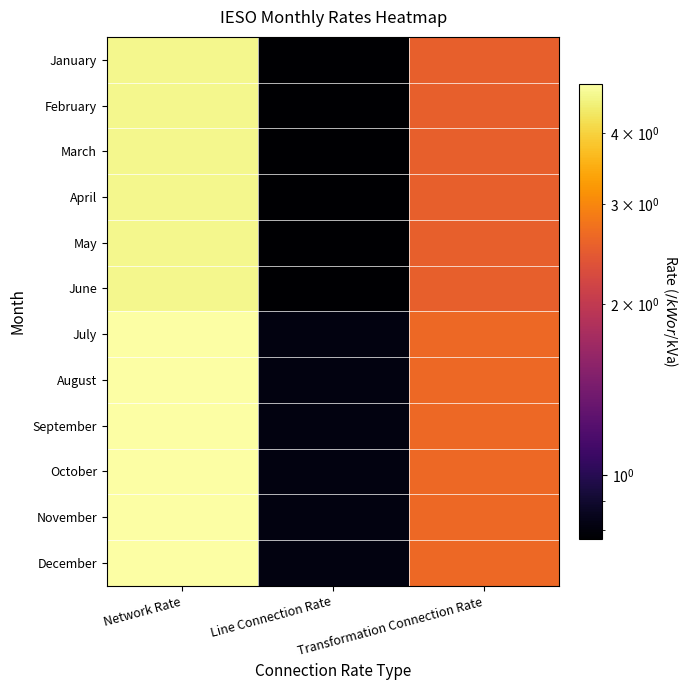

Between Transformation Connection Rate and Network Rate, which is larger?

Network Rate